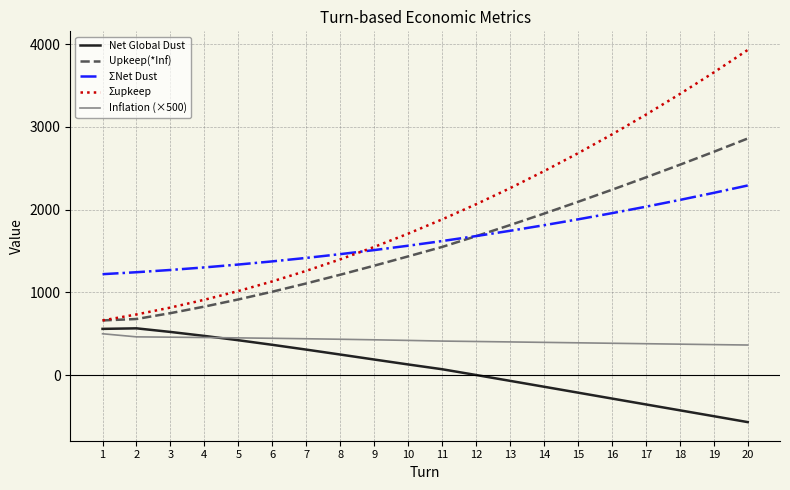

What is the sum of all Upkeep(*Inf) values?

31737.0